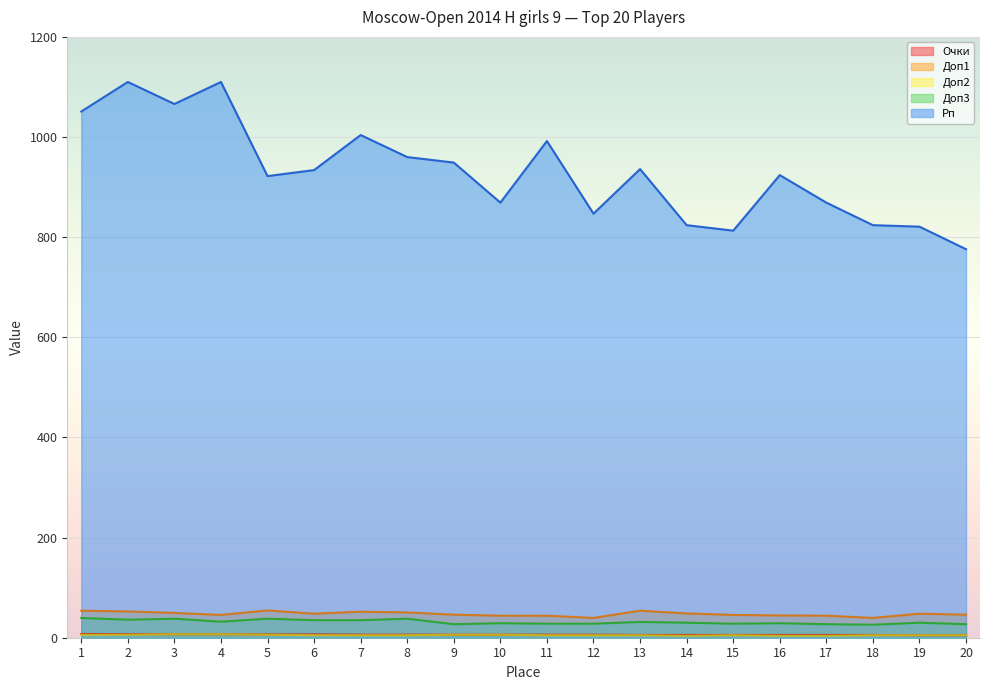

Reading left to right, what are all the values shown in this chart?

Очки: 1=7.5	2=7.0	3=7.0	4=7.0	5=6.5	6=6.5	7=6.0	8=6.0	9=6.0	10=6.0	11=6.0	12=6.0	13=5.5	14=5.5	15=5.5	16=5.5	17=5.5	18=5.5	19=5.0	20=5.0
Доп1: 1=54.0	2=52.5	3=49.5	4=45.5	5=54.5	6=48.0	7=52.0	8=50.5	9=46.0	10=44.0	11=44.0	12=39.5	13=54.0	14=48.5	15=45.5	16=44.5	17=44.0	18=39.5	19=48.0	20=46.0
Доп2: 1=6.0	2=6.0	3=7.0	4=7.0	5=6.0	6=5.0	7=5.0	8=5.0	9=6.0	10=6.0	11=5.0	12=5.0	13=5.0	14=4.0	15=5.0	16=4.0	17=4.0	18=5.0	19=5.0	20=5.0
Доп3: 1=39.5	2=36.0	3=38.0	4=32.0	5=38.0	6=35.0	7=35.0	8=38.0	9=27.0	10=29.0	11=28.0	12=28.0	13=31.5	14=30.0	15=28.0	16=29.0	17=27.0	18=26.0	19=30.0	20=27.0
Рп: 1=1051.0	2=1110.0	3=1066.0	4=1110.0	5=922.0	6=934.0	7=1004.0	8=960.0	9=949.0	10=869.0	11=992.0	12=847.0	13=936.0	14=824.0	15=813.0	16=924.0	17=869.0	18=824.0	19=821.0	20=776.0